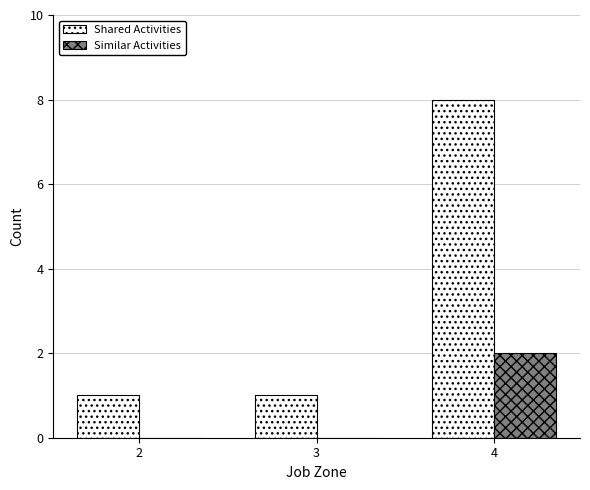

What is the sum of all Similar Activities values?

2